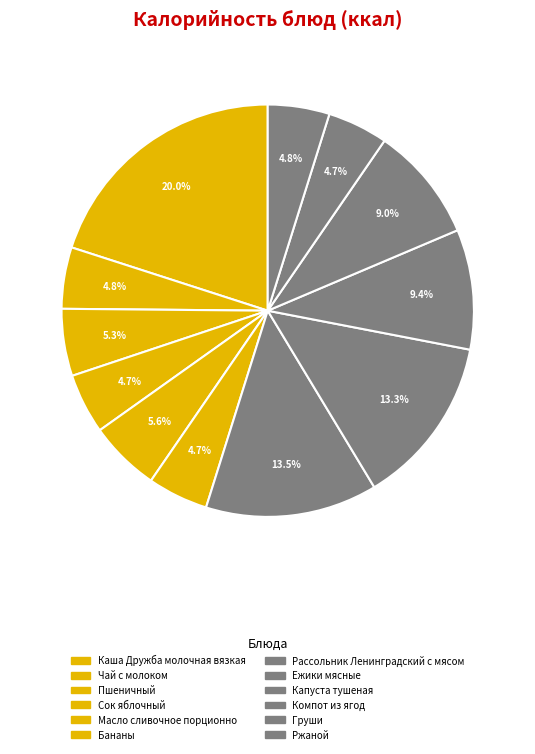

How many segments does this pie chart have?

12